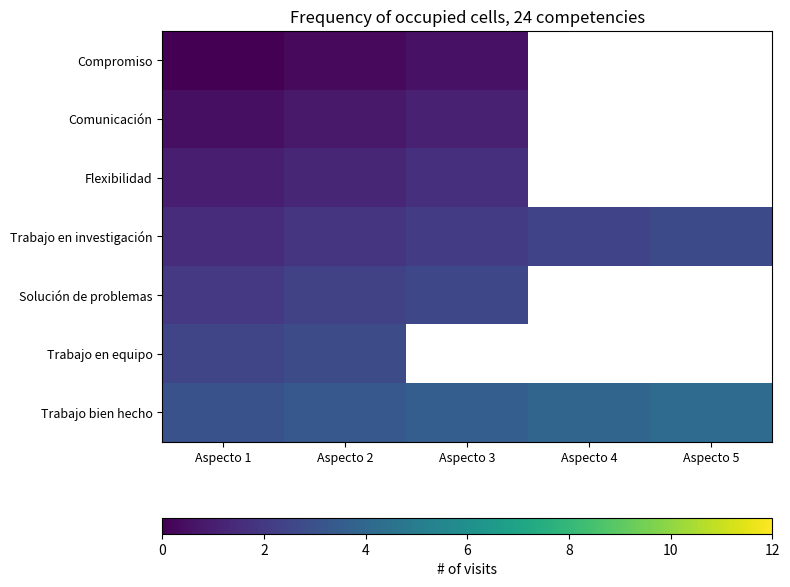

Rank the series by their maximum value, from highest to lowest.

Trabajo bien hecho, Trabajo en equipo, Trabajo en investigación, Solución de problemas, Flexibilidad, Comunicación, Compromiso